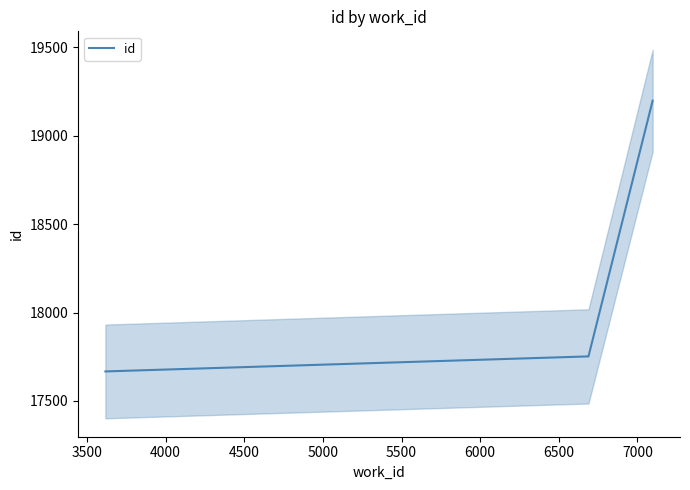

What is the value of the 3rd point from the left?

19198